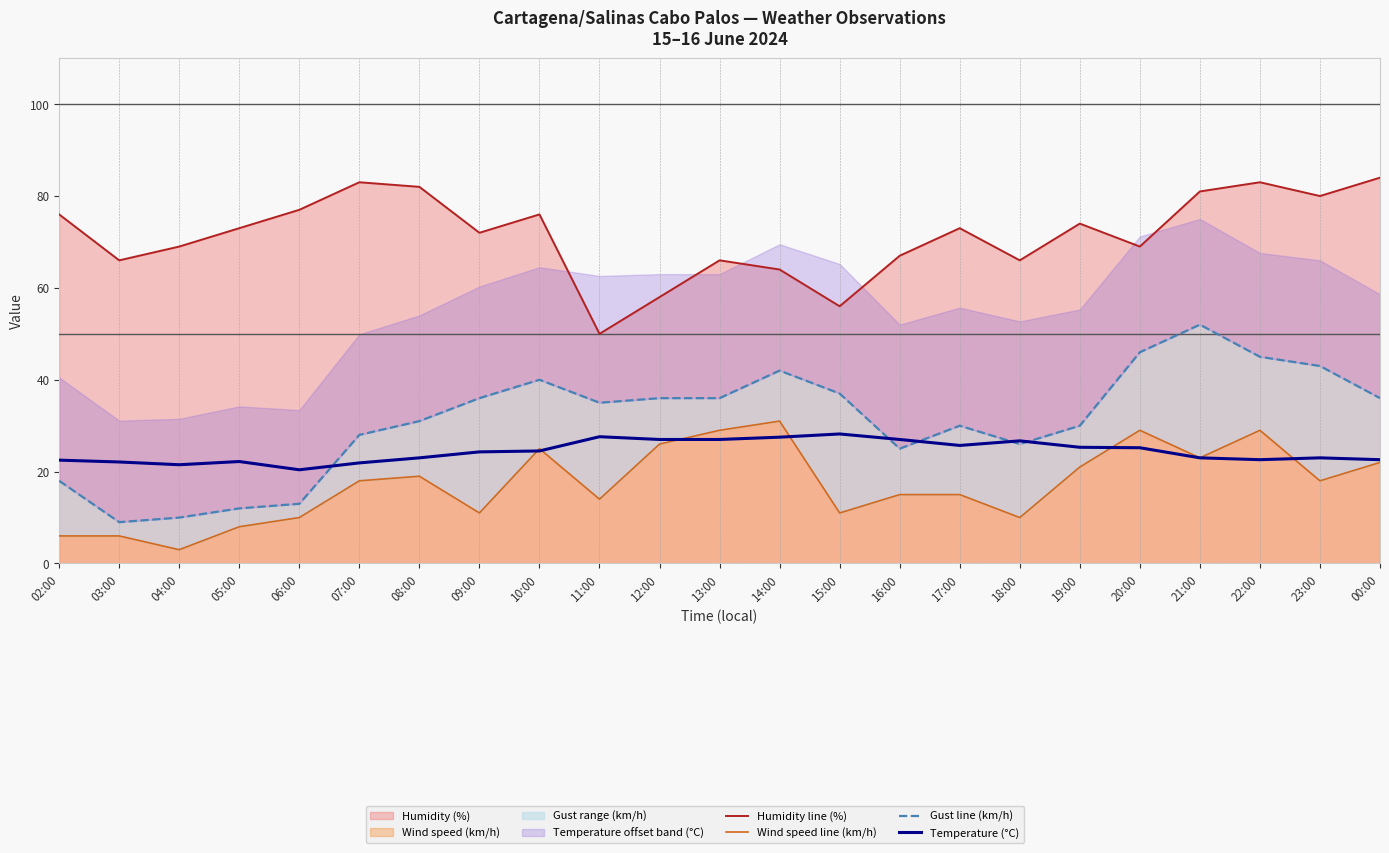

Where does the Wind speed line (km/h) series first go above 18?

08:00